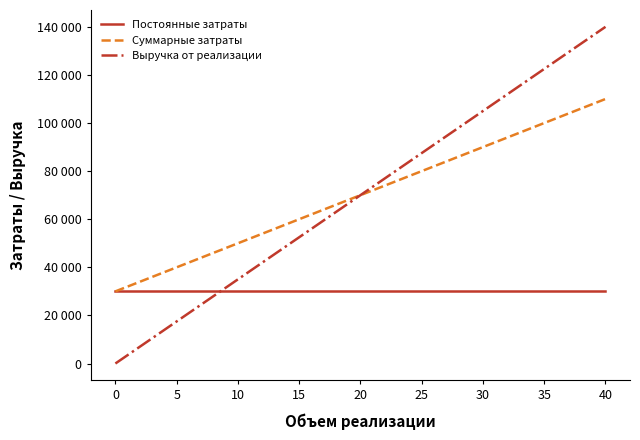

True or false: Выручка от реализации has more than 1 interior local peaks.

False